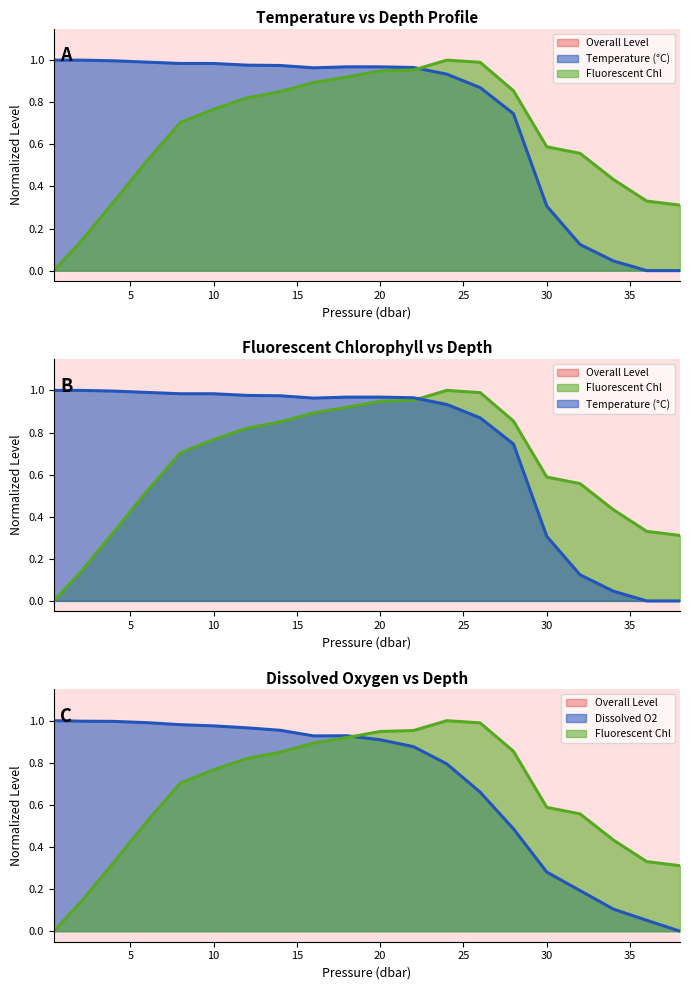

Is it true that o2_c equals 0.3 at 32.0?

False